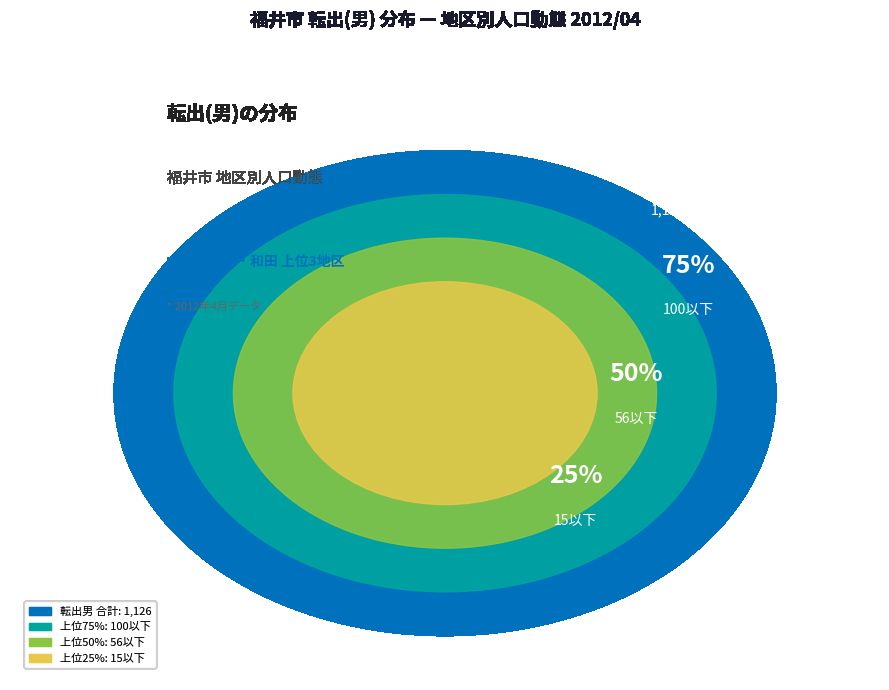

What percentage is the 3 slice, to the nearest percent?

2%